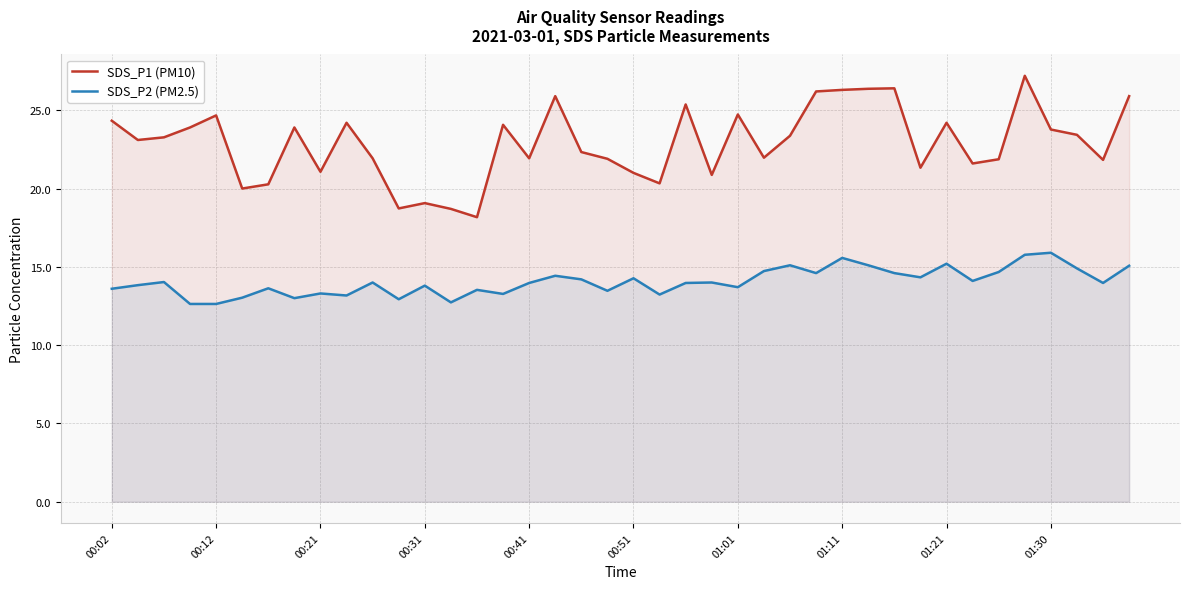

Is it true that SDS_P2 (PM2.5) equals 3.7 at 38?

False